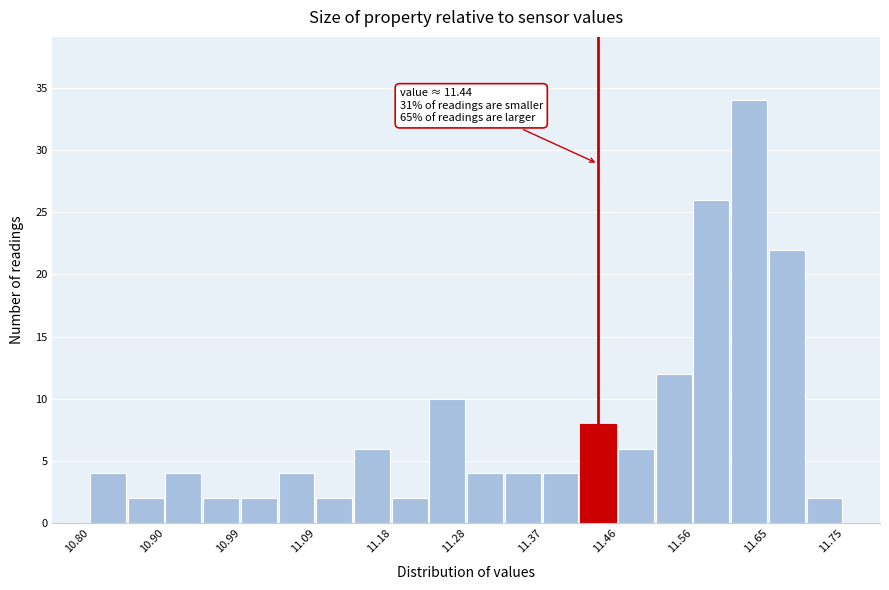

Which range on the x-axis has the tallest bar?

11.61 to 11.66